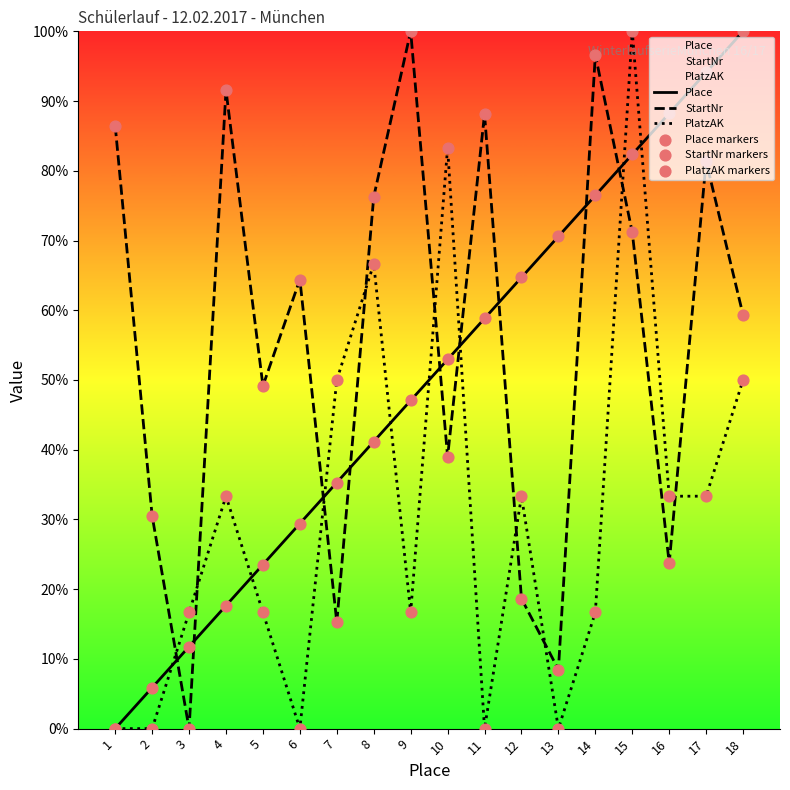

What is the total value across all series at 13?

158.1